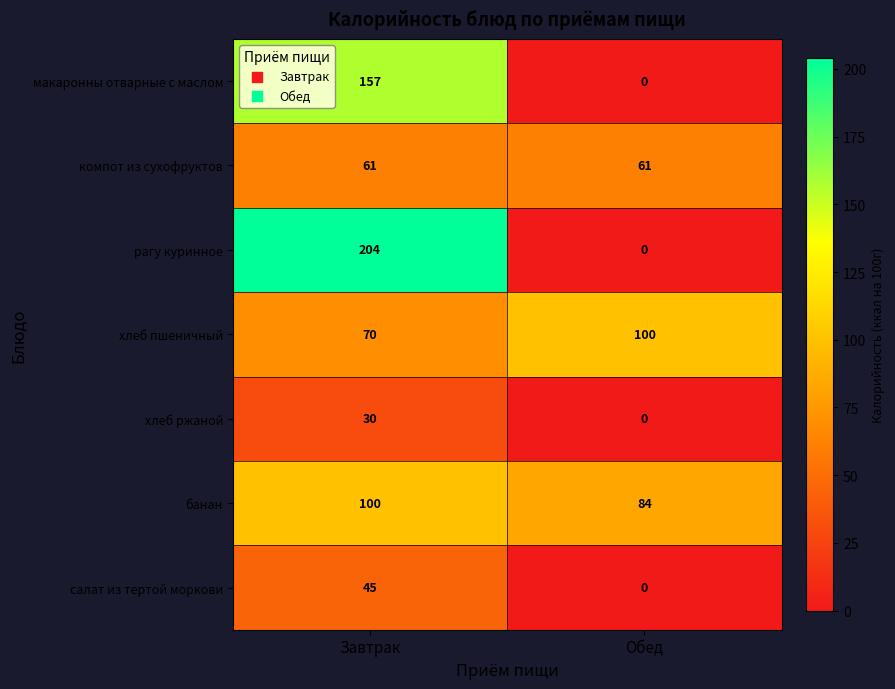

What is the highest value of the салат из тертой моркови series?

45